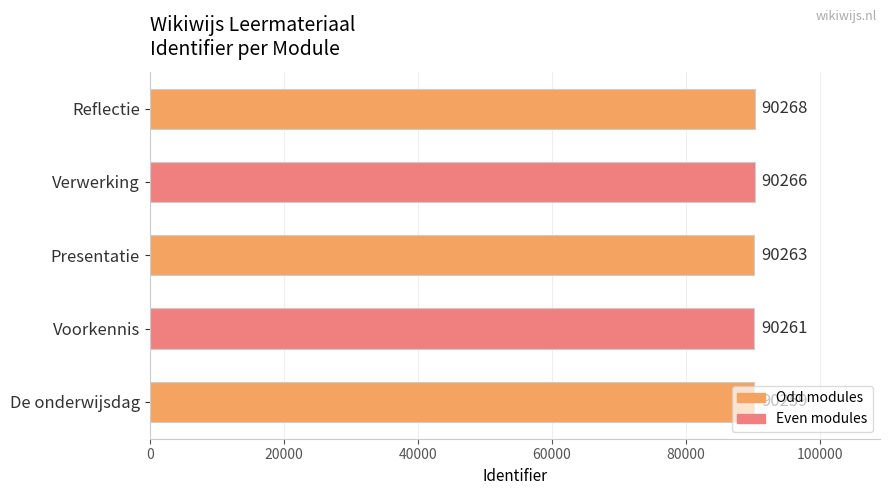

How many values are below 90263?

2